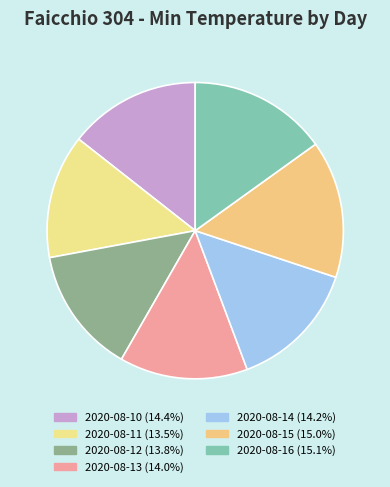

Which category has the biggest portion of the pie?

2020-08-16